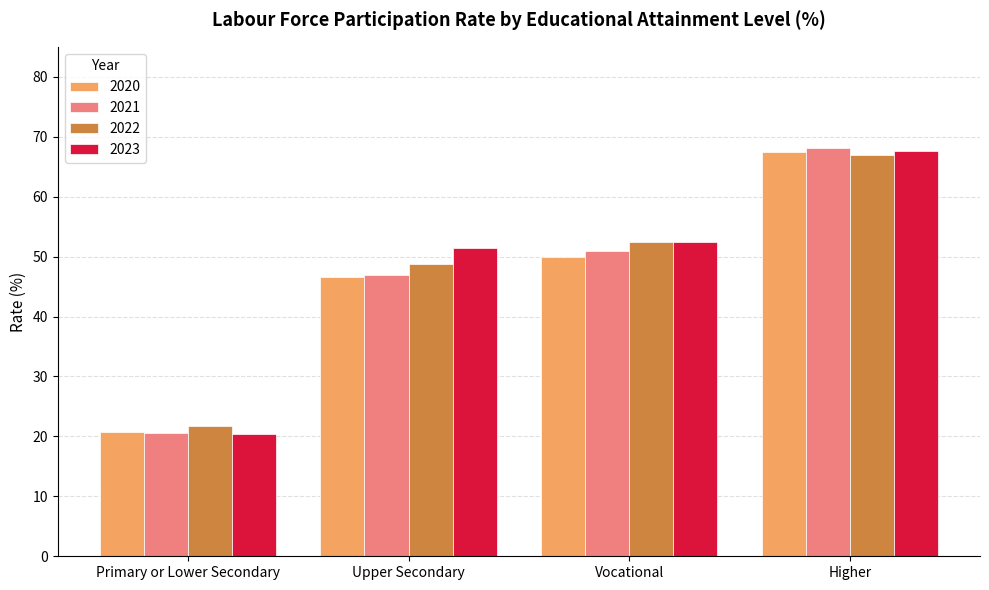

What is the minimum value shown in the chart?

20.4